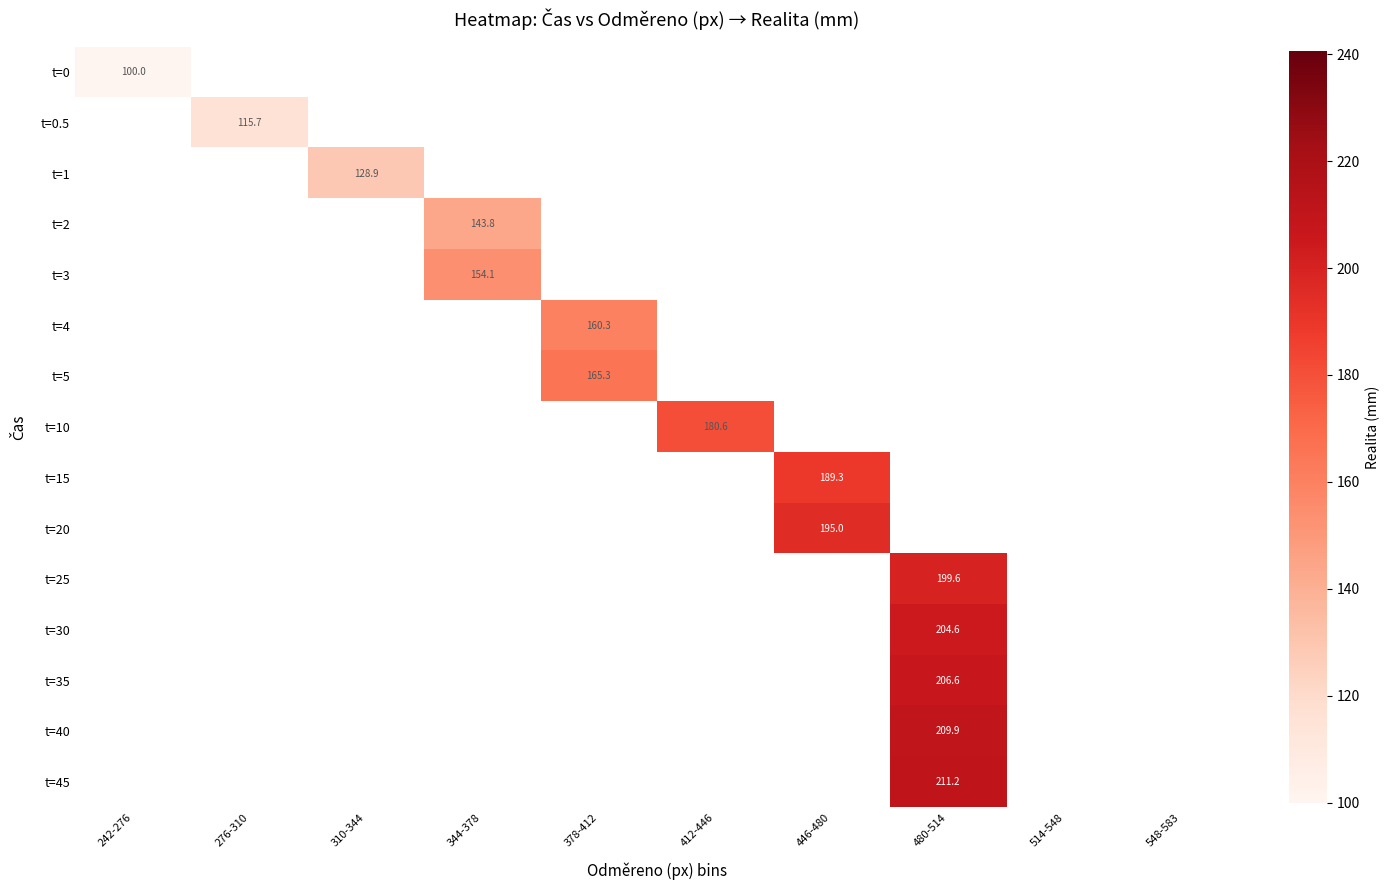

The t=15 series shows 73.4 at 446-480. True or false?

False